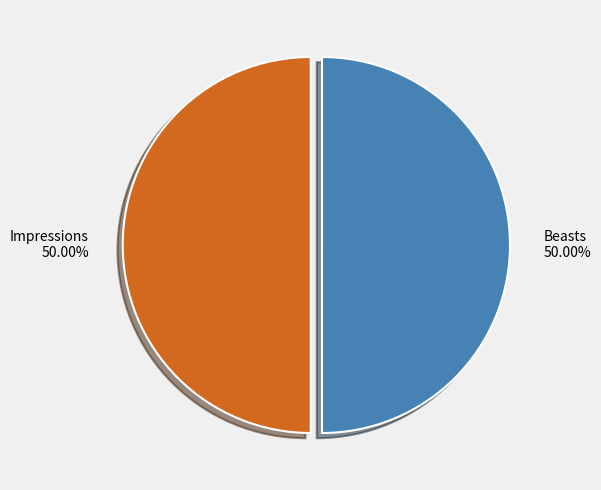

What portion of the pie excludes Impressions?

50.0%